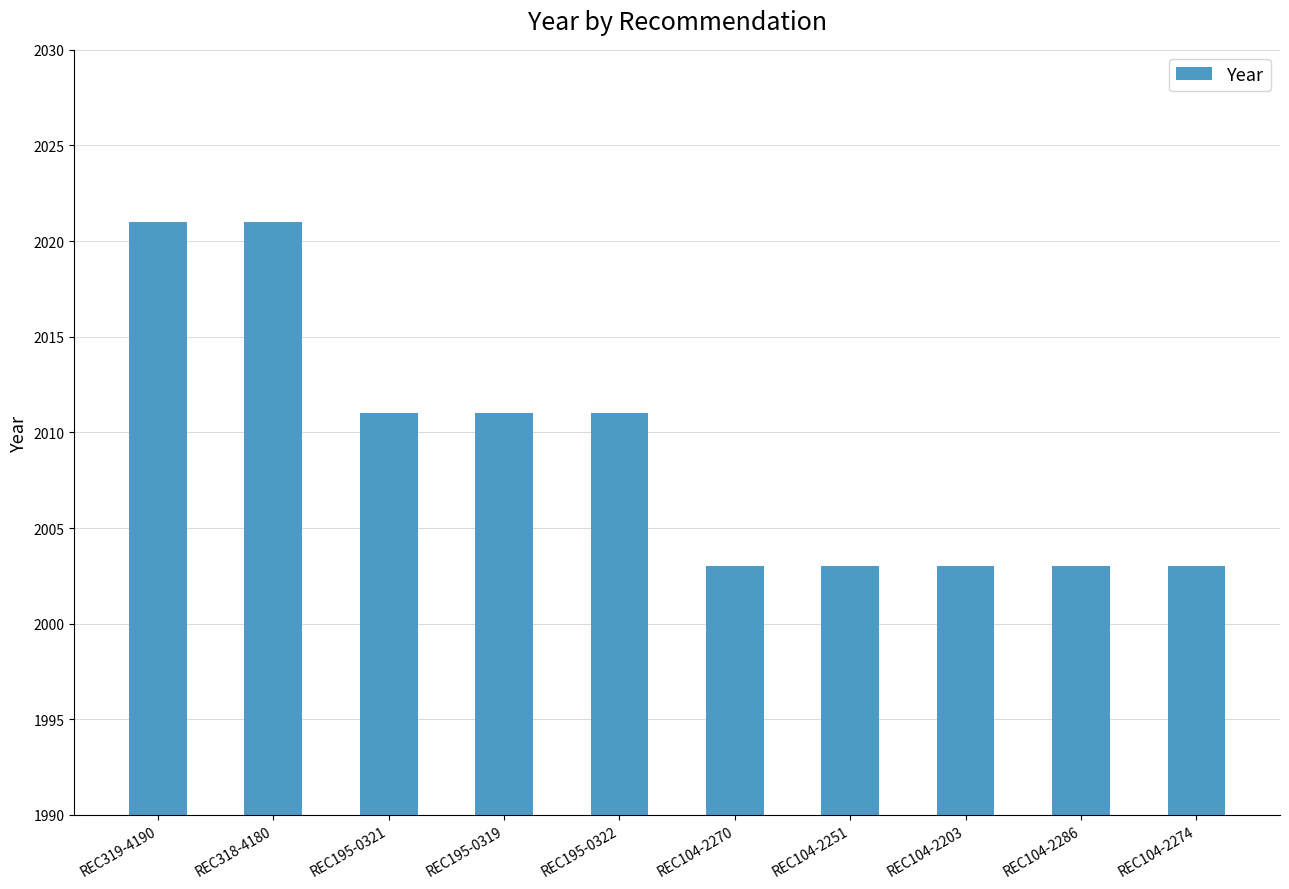

Reading left to right, extract all data points from this chart.

REC319-4190=2021	REC318-4180=2021	REC195-0321=2011	REC195-0319=2011	REC195-0322=2011	REC104-2270=2003	REC104-2251=2003	REC104-2203=2003	REC104-2286=2003	REC104-2274=2003